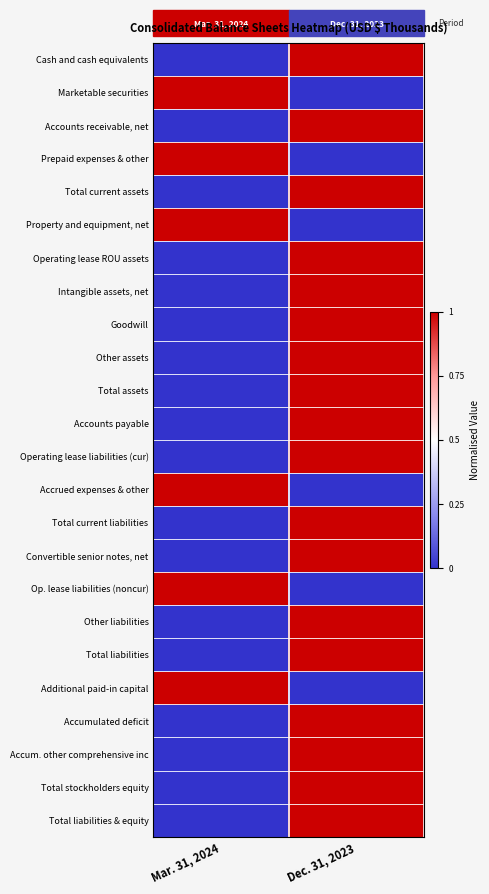

Reading left to right, list all the values displayed in this chart.

Cash and cash equivalents: Mar. 31, 2024=0	Dec. 31, 2023=1
Marketable securities: Mar. 31, 2024=1	Dec. 31, 2023=0
Accounts receivable, net: Mar. 31, 2024=0	Dec. 31, 2023=1
Prepaid expenses & other: Mar. 31, 2024=1	Dec. 31, 2023=0
Total current assets: Mar. 31, 2024=0	Dec. 31, 2023=1
Property and equipment, net: Mar. 31, 2024=1	Dec. 31, 2023=0
Operating lease ROU assets: Mar. 31, 2024=0	Dec. 31, 2023=1
Intangible assets, net: Mar. 31, 2024=0	Dec. 31, 2023=1
Goodwill: Mar. 31, 2024=0	Dec. 31, 2023=1
Other assets: Mar. 31, 2024=0	Dec. 31, 2023=1
Total assets: Mar. 31, 2024=0	Dec. 31, 2023=1
Accounts payable: Mar. 31, 2024=0	Dec. 31, 2023=1
Operating lease liabilities (cur): Mar. 31, 2024=0	Dec. 31, 2023=1
Accrued expenses & other: Mar. 31, 2024=1	Dec. 31, 2023=0
Total current liabilities: Mar. 31, 2024=0	Dec. 31, 2023=1
Convertible senior notes, net: Mar. 31, 2024=0	Dec. 31, 2023=1
Op. lease liabilities (noncur): Mar. 31, 2024=1	Dec. 31, 2023=0
Other liabilities: Mar. 31, 2024=0	Dec. 31, 2023=1
Total liabilities: Mar. 31, 2024=0	Dec. 31, 2023=1
Additional paid-in capital: Mar. 31, 2024=1	Dec. 31, 2023=0
Accumulated deficit: Mar. 31, 2024=0	Dec. 31, 2023=1
Accum. other comprehensive inc: Mar. 31, 2024=0	Dec. 31, 2023=1
Total stockholders equity: Mar. 31, 2024=0	Dec. 31, 2023=1
Total liabilities & equity: Mar. 31, 2024=0	Dec. 31, 2023=1